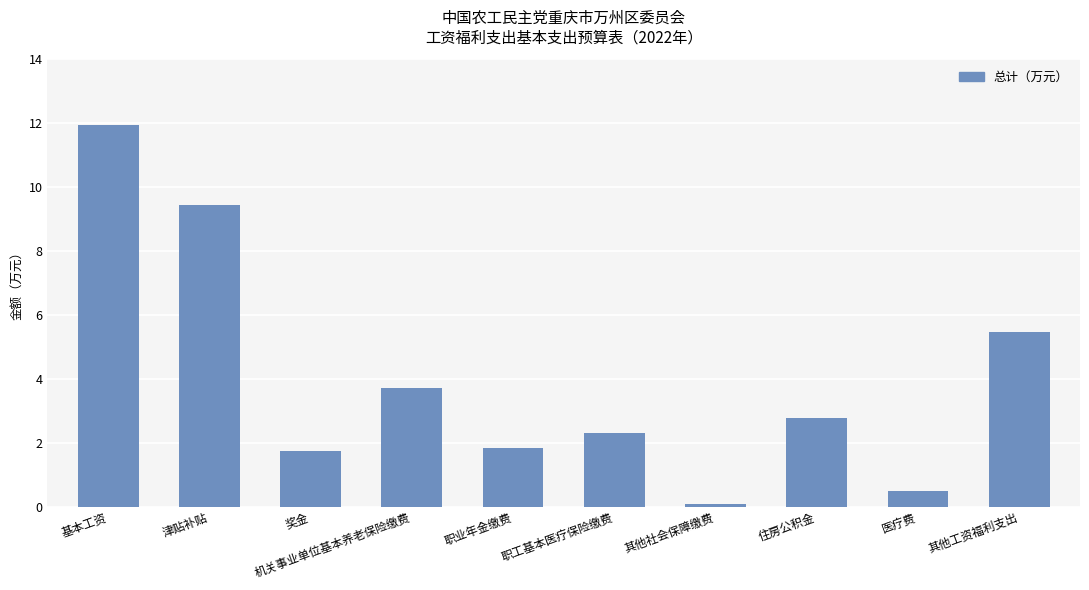

What is the difference between the second highest and minimum values?

9.4